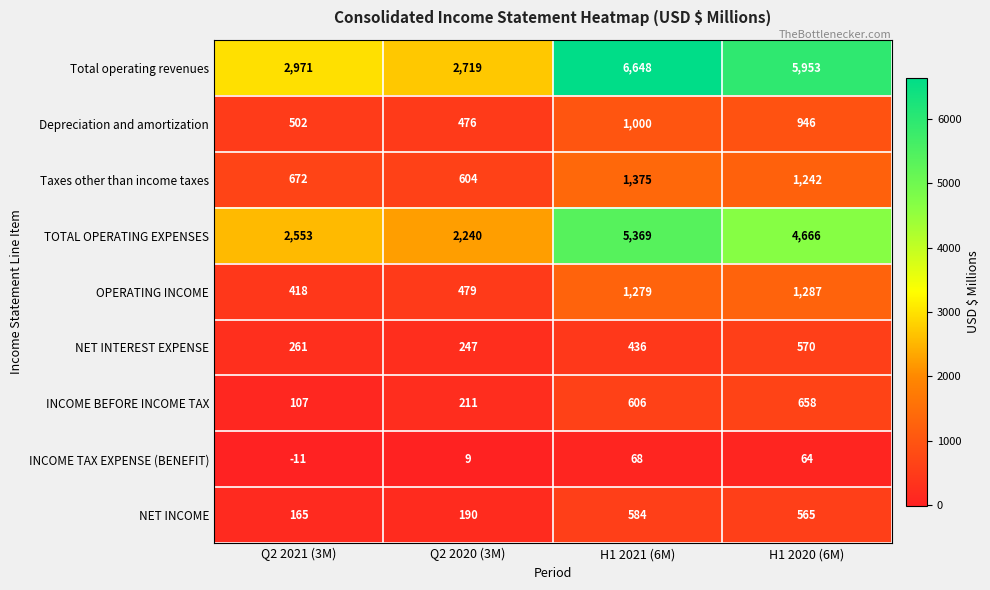

The value of OPERATING INCOME at Q2 2021 (3M) is 570. True or false?

False